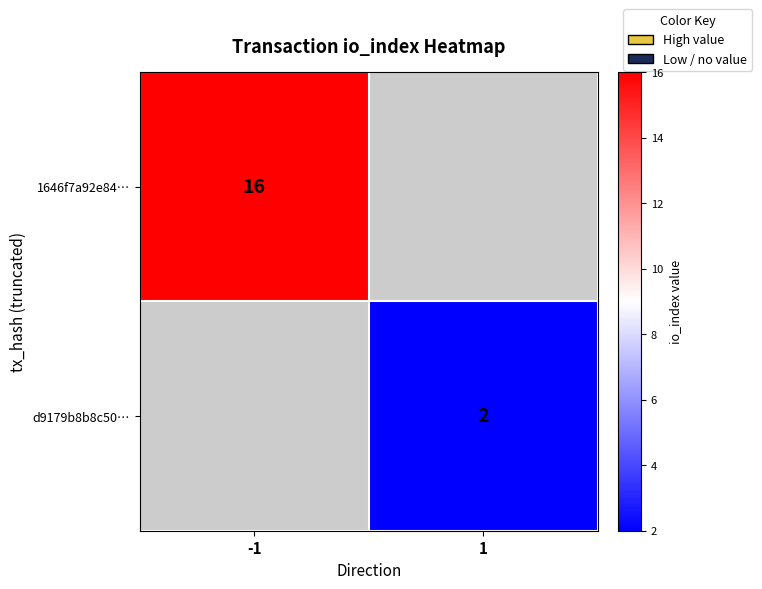

At how many categories does at least one series exceed 5?

1